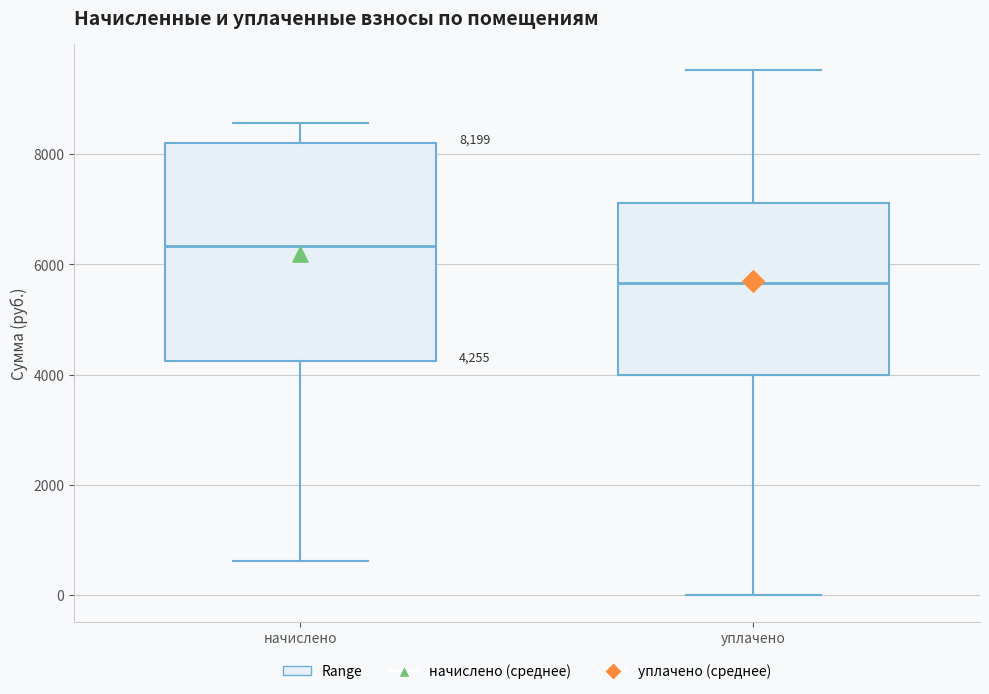

Which box has the highest median line?

начислено